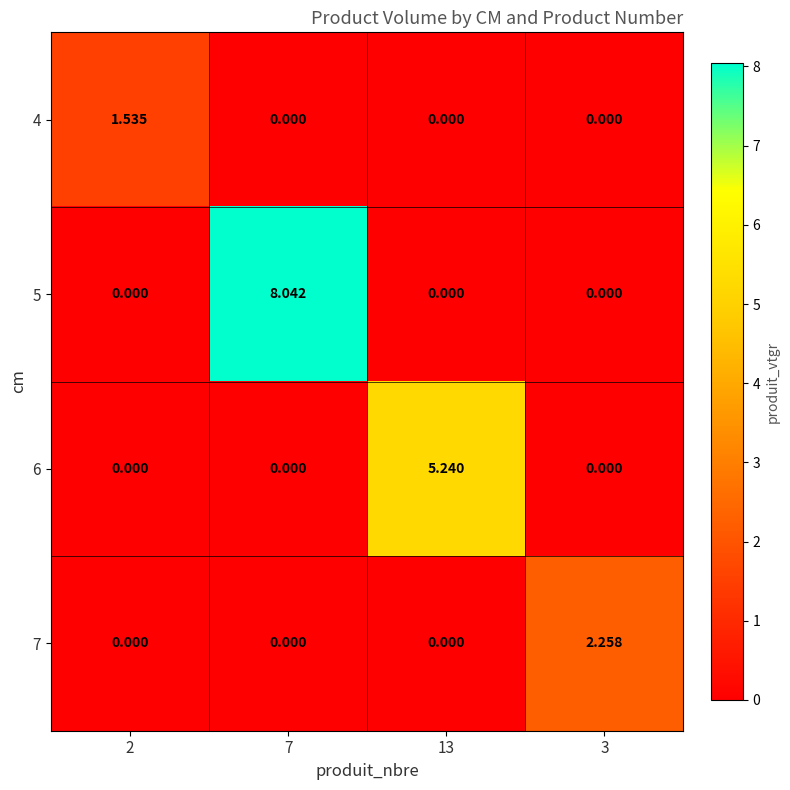

Is the value of 5 at 3 greater than the value of 4 at 2?

No